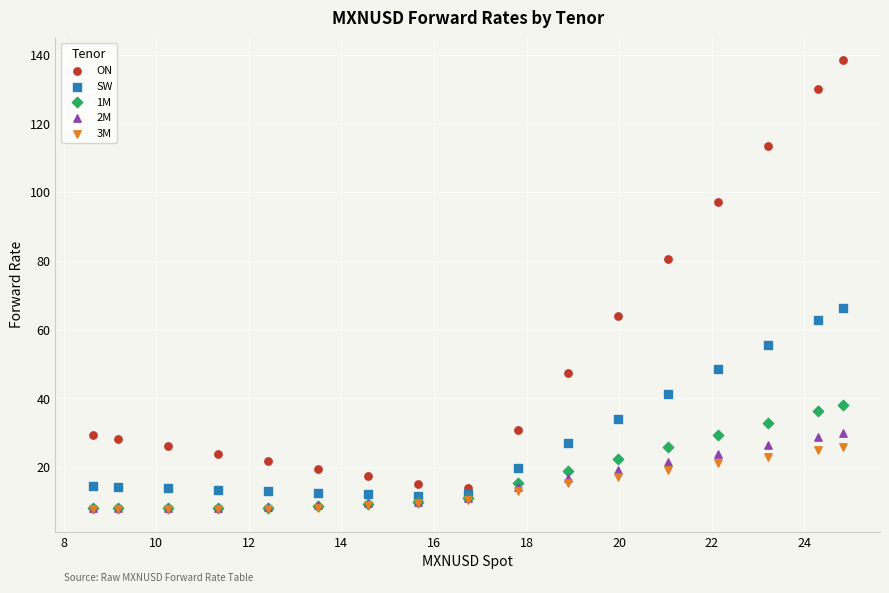

In the ON series, what Y value is closest to 76?

80.5